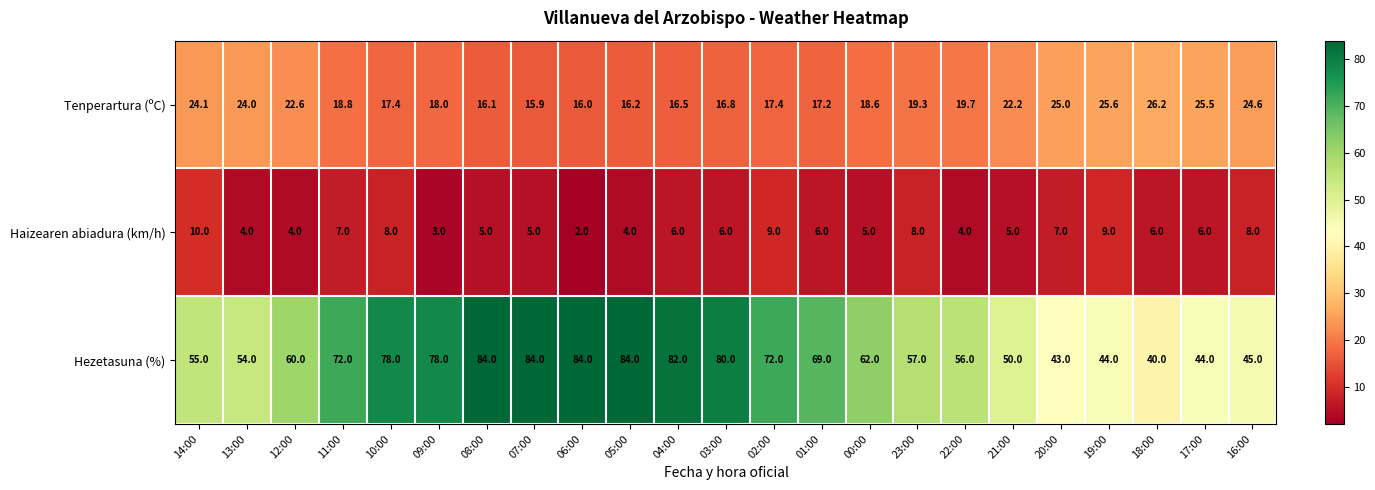

The value of Haizearen abiadura (km/h) at 08:00 is 5.0. True or false?

True